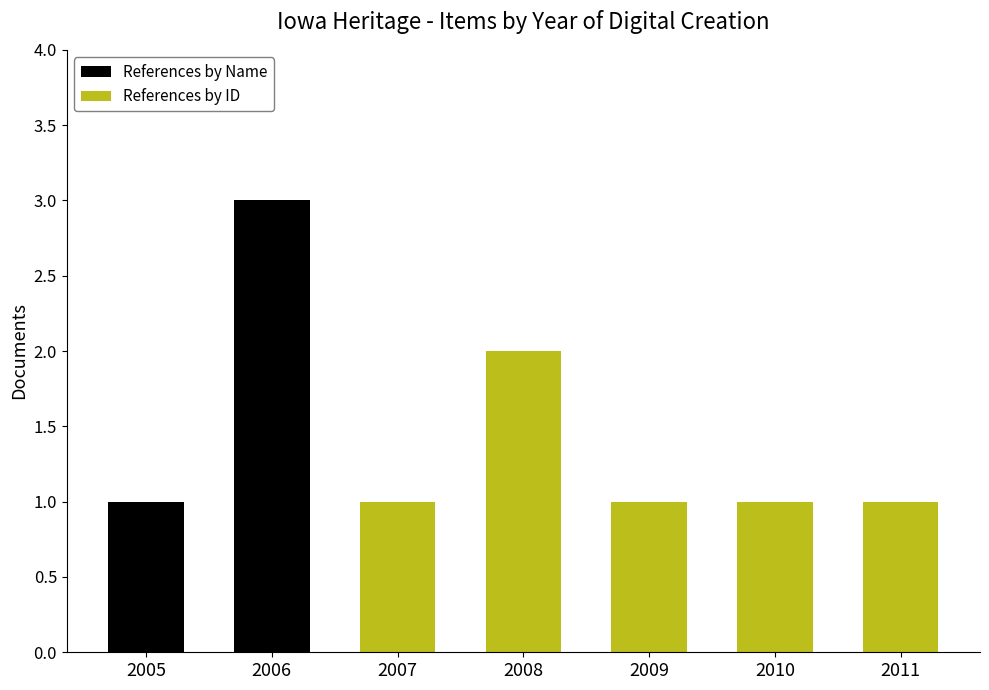

Is it true that References by Name equals -1 at 2011?

False